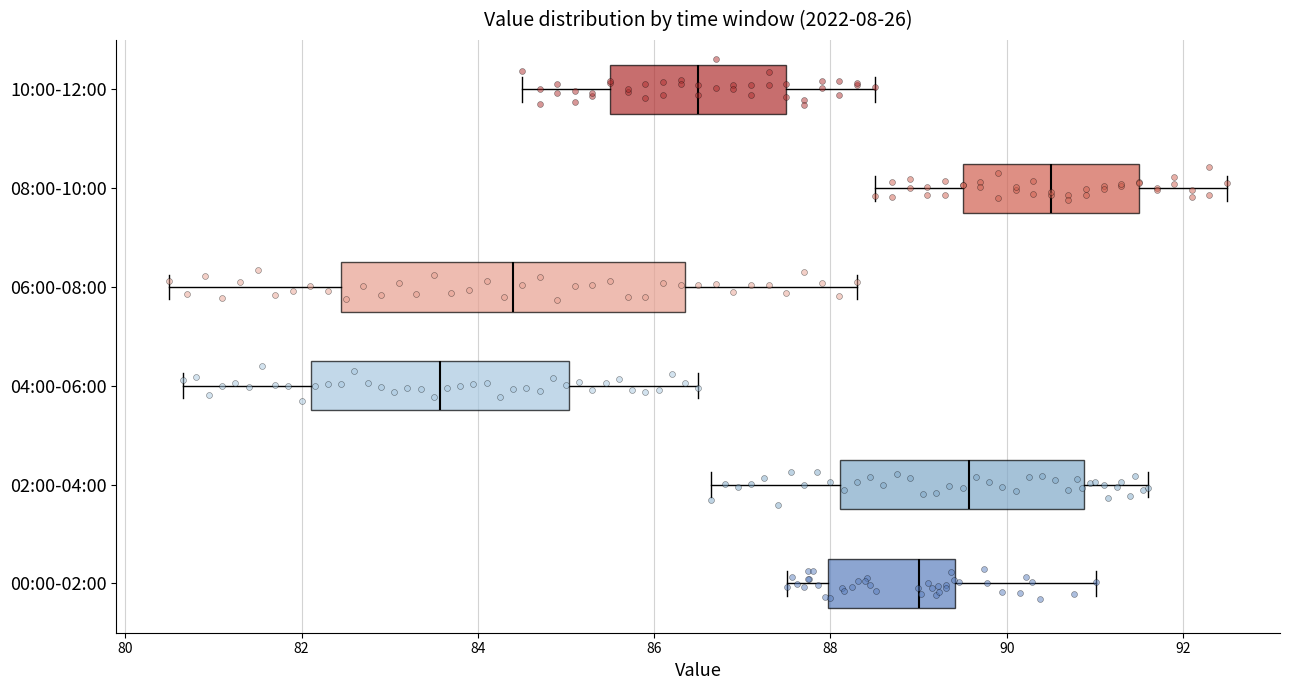

Where does the left whisker of the box for 00:00-02:00 end on the x-axis? The values are not printed on the chart, so give them approximately, as read against the axis.

87.6